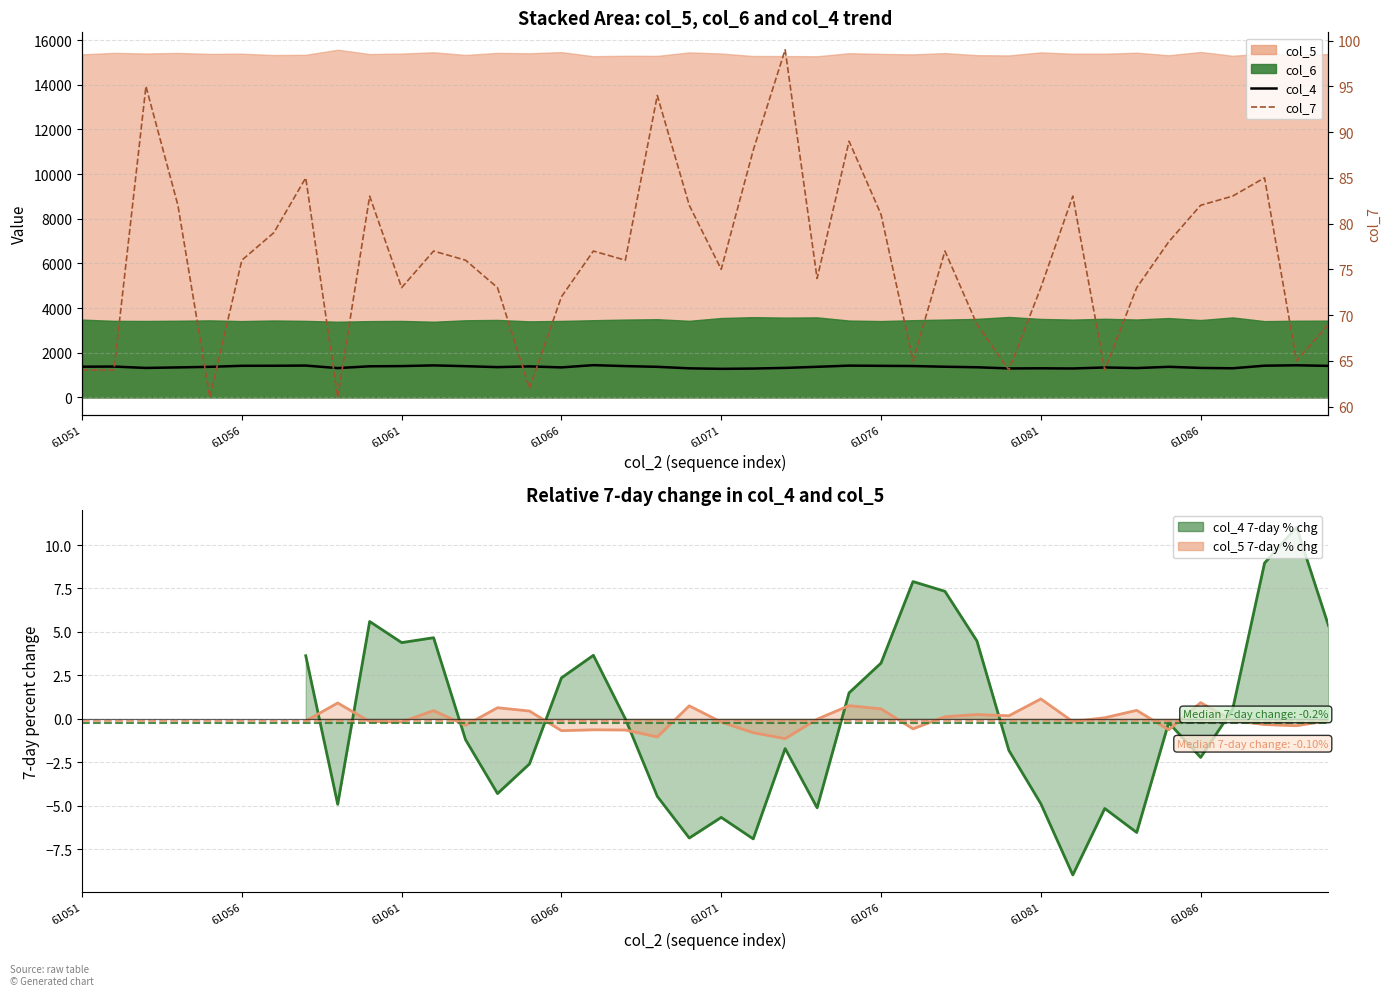

What is the highest value of the col_7 series?

99